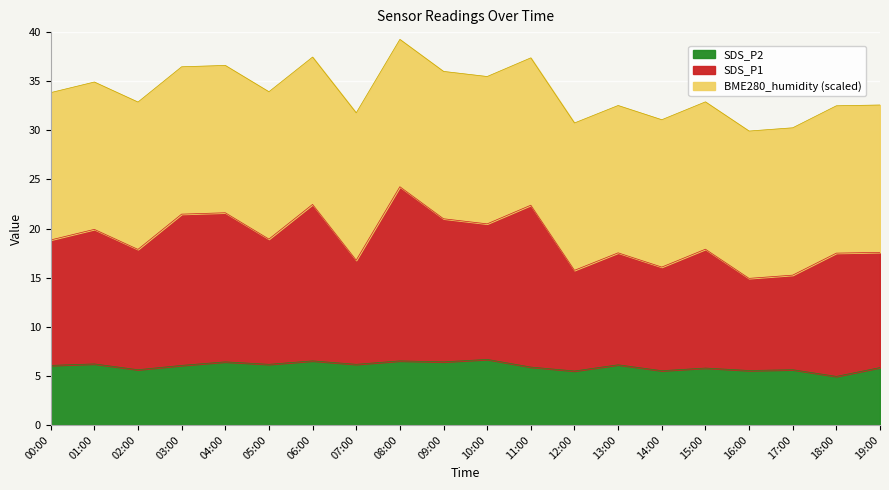

Which series has the largest total across all categories?

SDS_P1